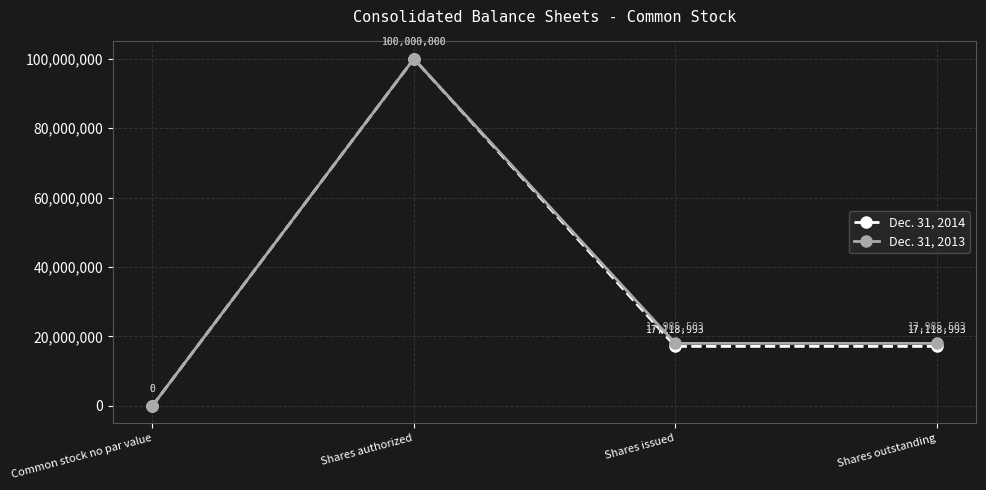

What is the difference between the maximum and minimum values in the Dec. 31, 2014 series?

100000000